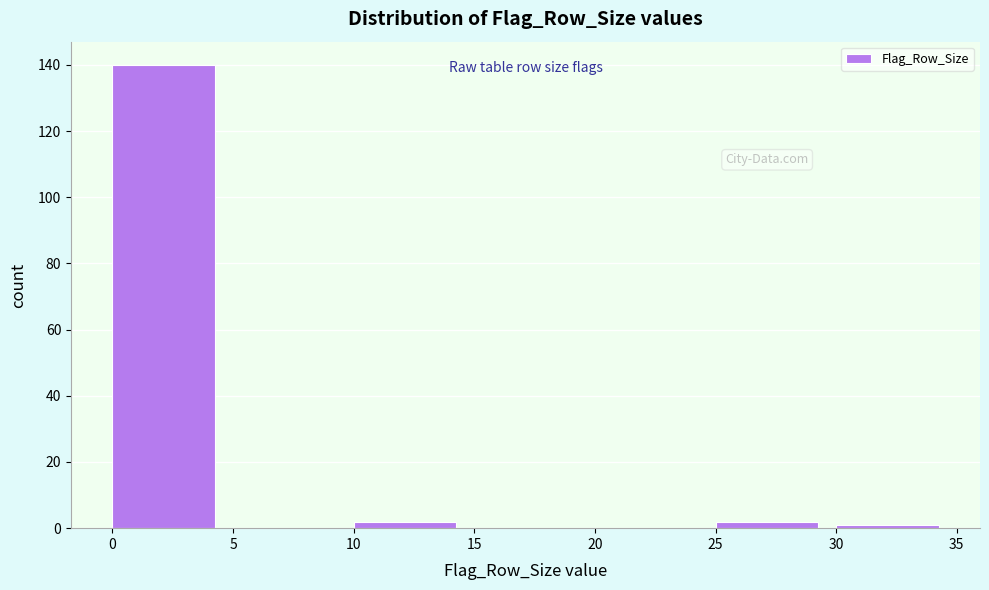

What is the height of the bar covering 10 to 15 on the x-axis? The values are not printed on the chart, so give them approximately, as read against the axis.

2